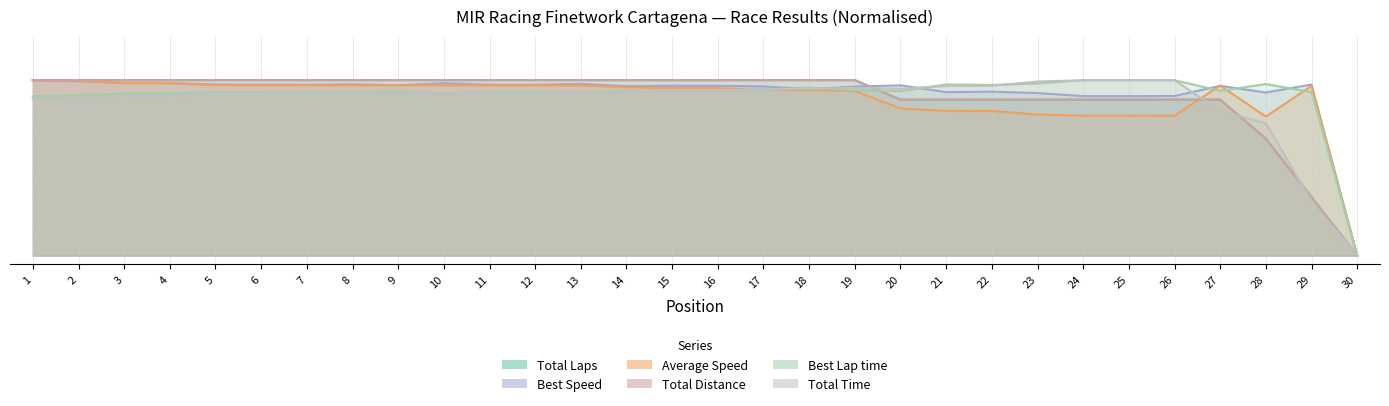

True or false: Total Time and Best Speed intersect in this chart.

True